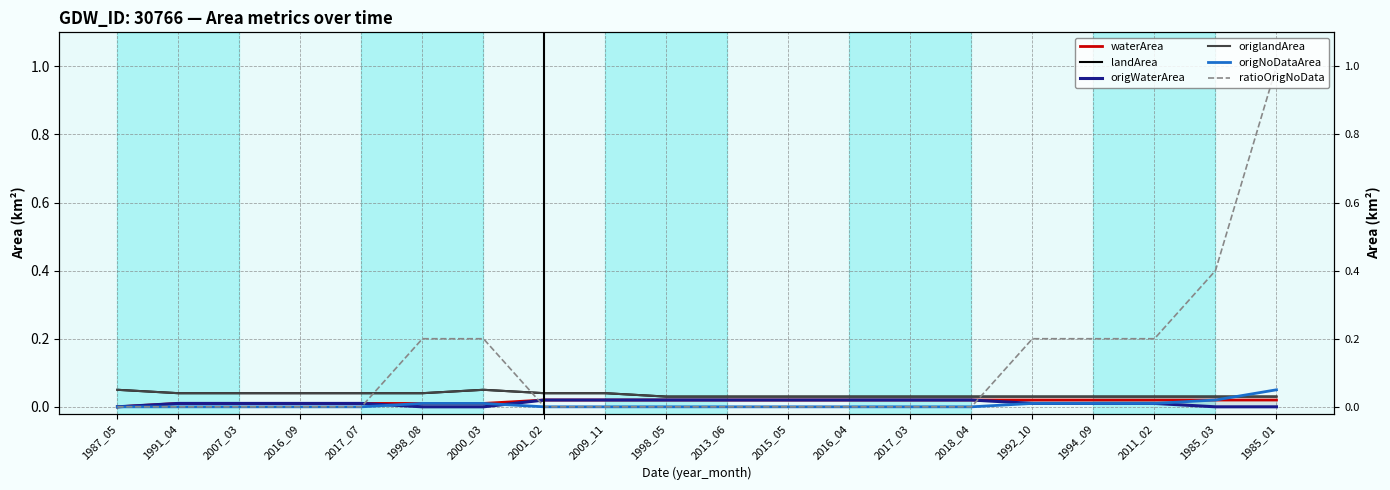

Reading left to right, extract all data points from this chart.

waterArea: 0.0	0.0	0.0	0.0	0.0	0.0	0.0	0.0	0.0	0.0	0.0	0.0	0.0	0.0	0.0	0.0	0.0	0.0	0.0	0.0
landArea: 0.1	0.0	0.0	0.0	0.0	0.0	0.1	0.0	0.0	0.0	0.0	0.0	0.0	0.0	0.0	0.0	0.0	0.0	0.0	0.0
origWaterArea: 0.0	0.0	0.0	0.0	0.0	0.0	0.0	0.0	0.0	0.0	0.0	0.0	0.0	0.0	0.0	0.0	0.0	0.0	0.0	0.0
origlandArea: 0.1	0.0	0.0	0.0	0.0	0.0	0.1	0.0	0.0	0.0	0.0	0.0	0.0	0.0	0.0	0.0	0.0	0.0	0.0	0.0
origNoDataArea: 0.0	0.0	0.0	0.0	0.0	0.0	0.0	0.0	0.0	0.0	0.0	0.0	0.0	0.0	0.0	0.0	0.0	0.0	0.0	0.1
ratioOrigNoData: 0.0	0.0	0.0	0.0	0.0	0.2	0.2	0.0	0.0	0.0	0.0	0.0	0.0	0.0	0.0	0.2	0.2	0.2	0.4	1.0